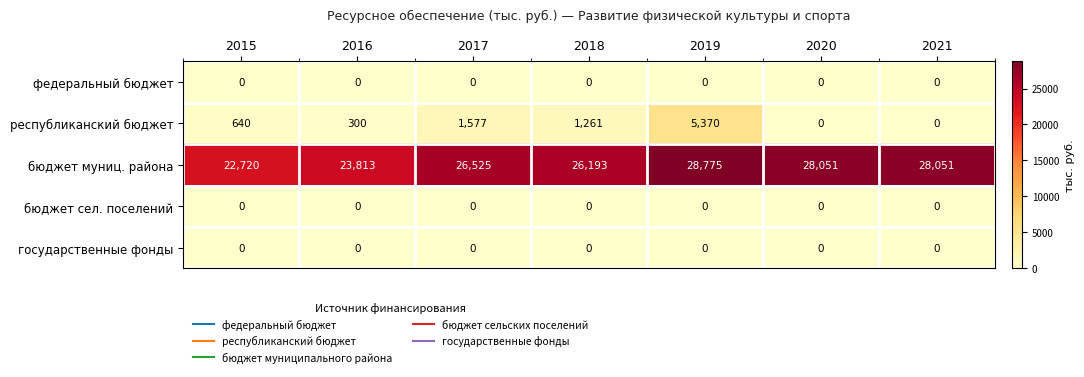

Which series changed the most between 2017 and 2021?

республиканский бюджет